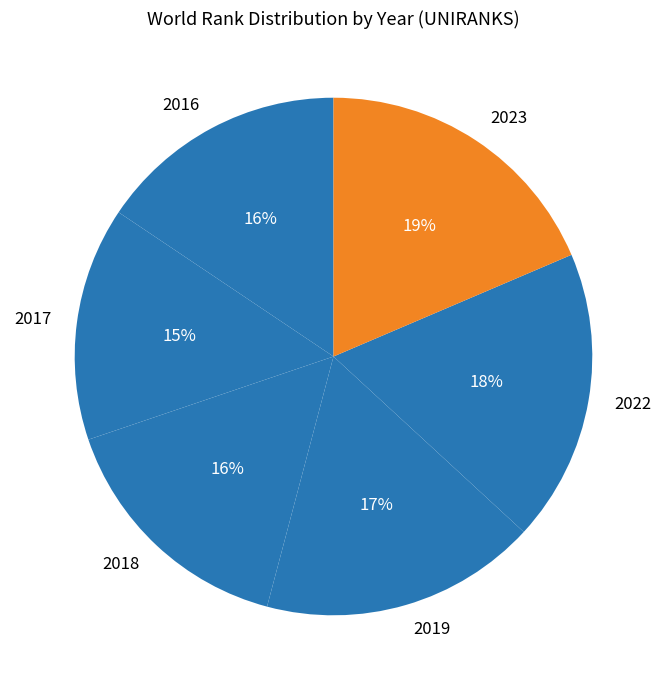

True or false: 2022 accounts for 28% of the total.

False